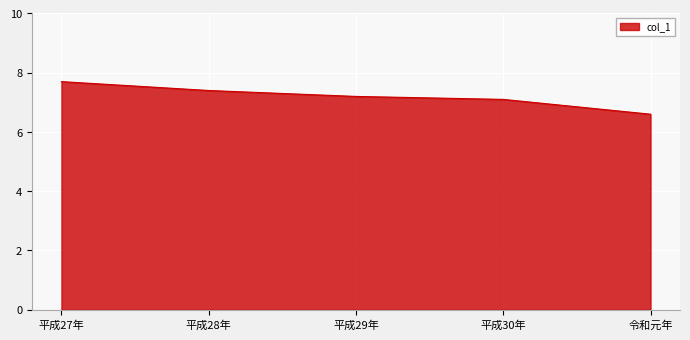

The chart shows a value of 11.5 at 令和元年. True or false?

False